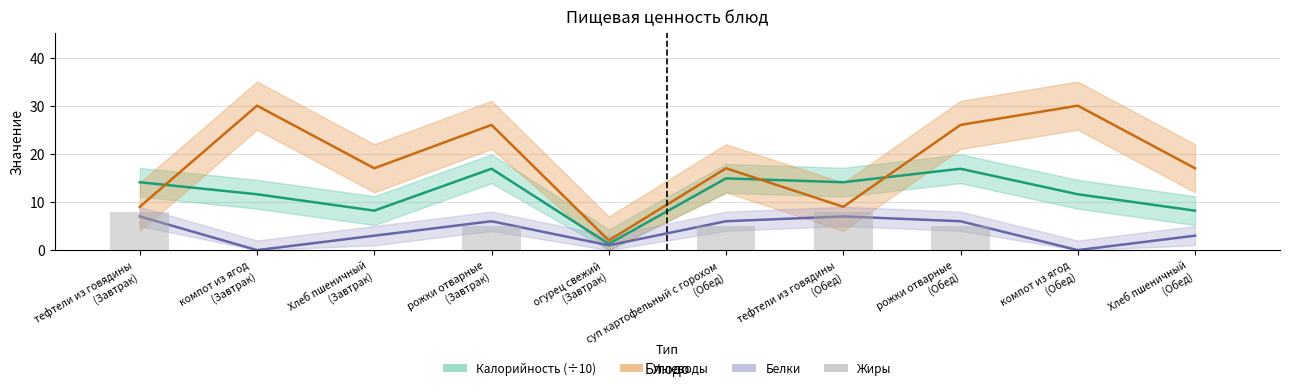

How many groups of bars are there?

10